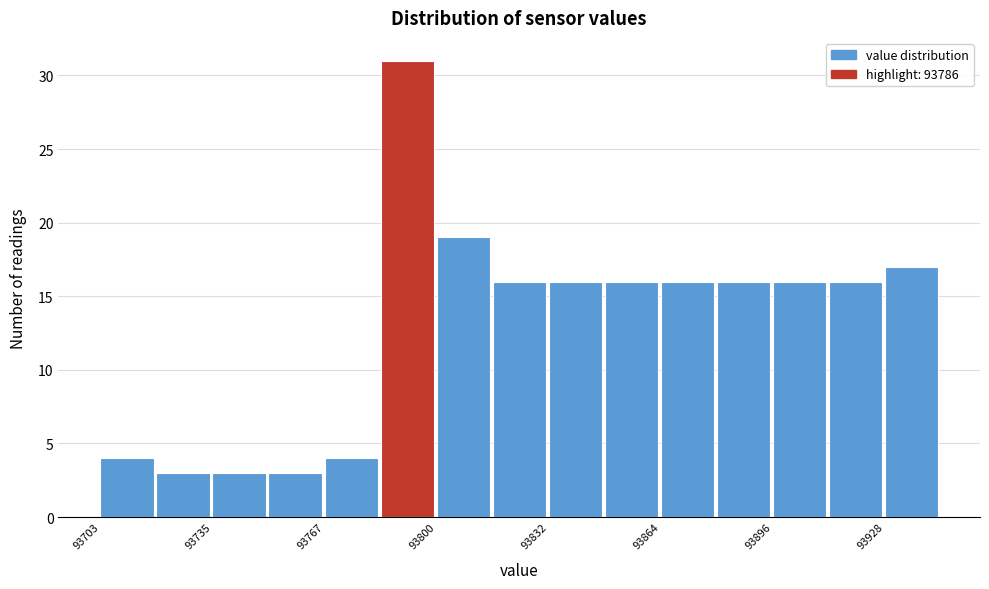

Read against the x-axis, roughly where is the centre of the tallest bar?

93790